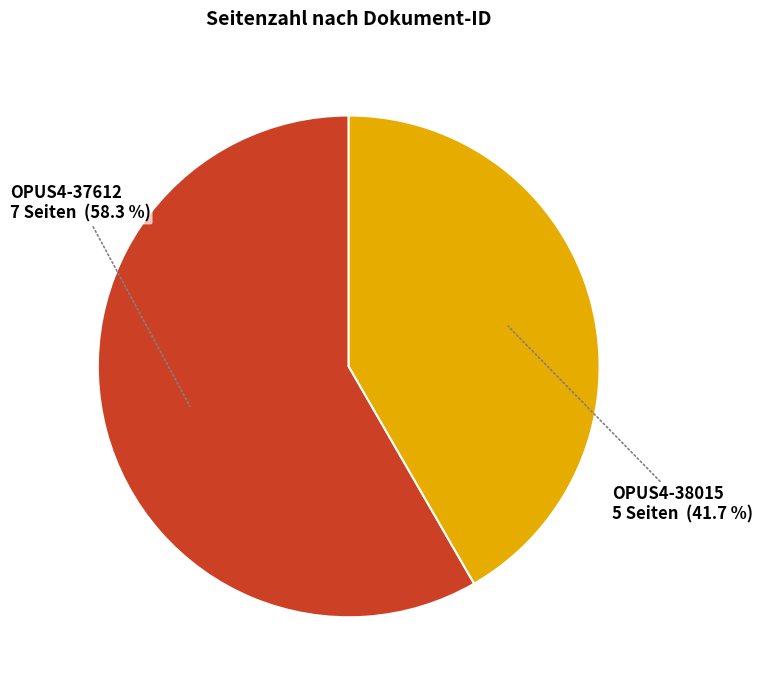

How many segments does this pie chart have?

2